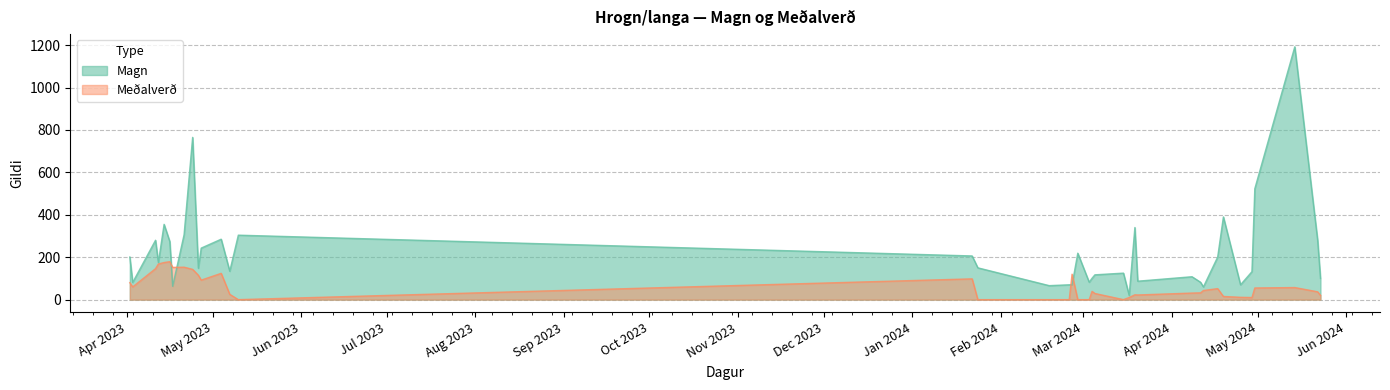

How many positive values does the Meðalverð series have?

31